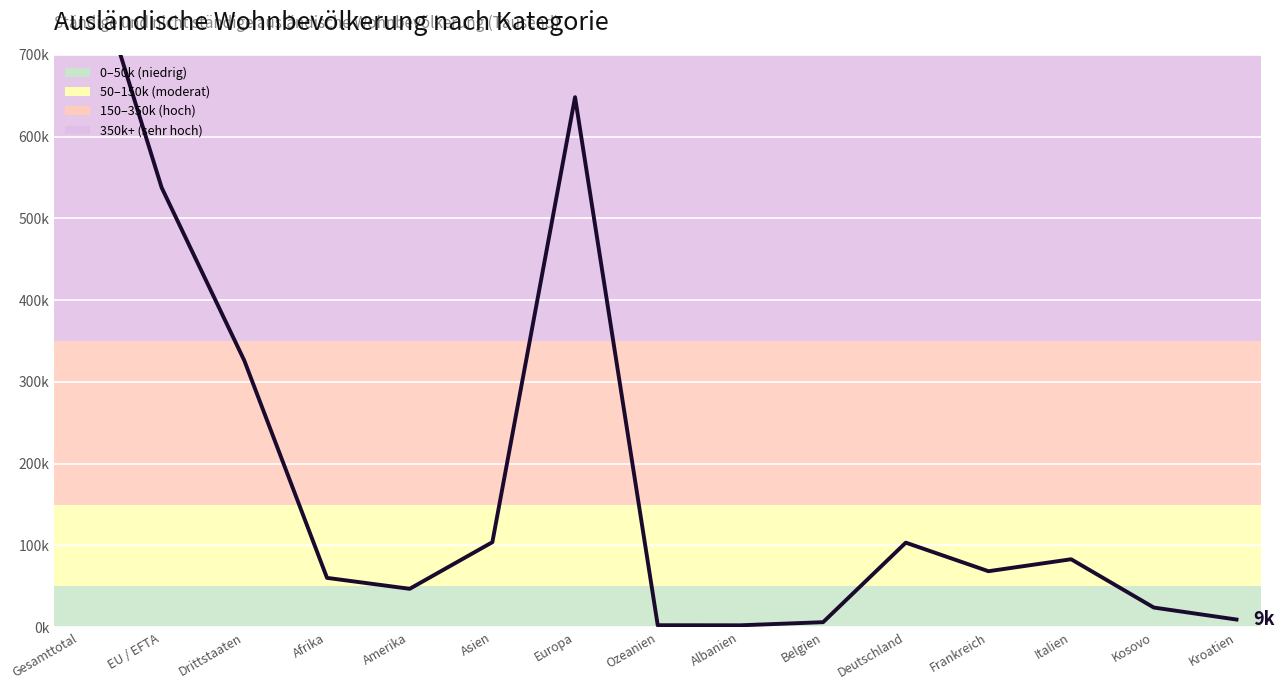

The chart shows a value of 3.8 at Belgien. True or false?

False